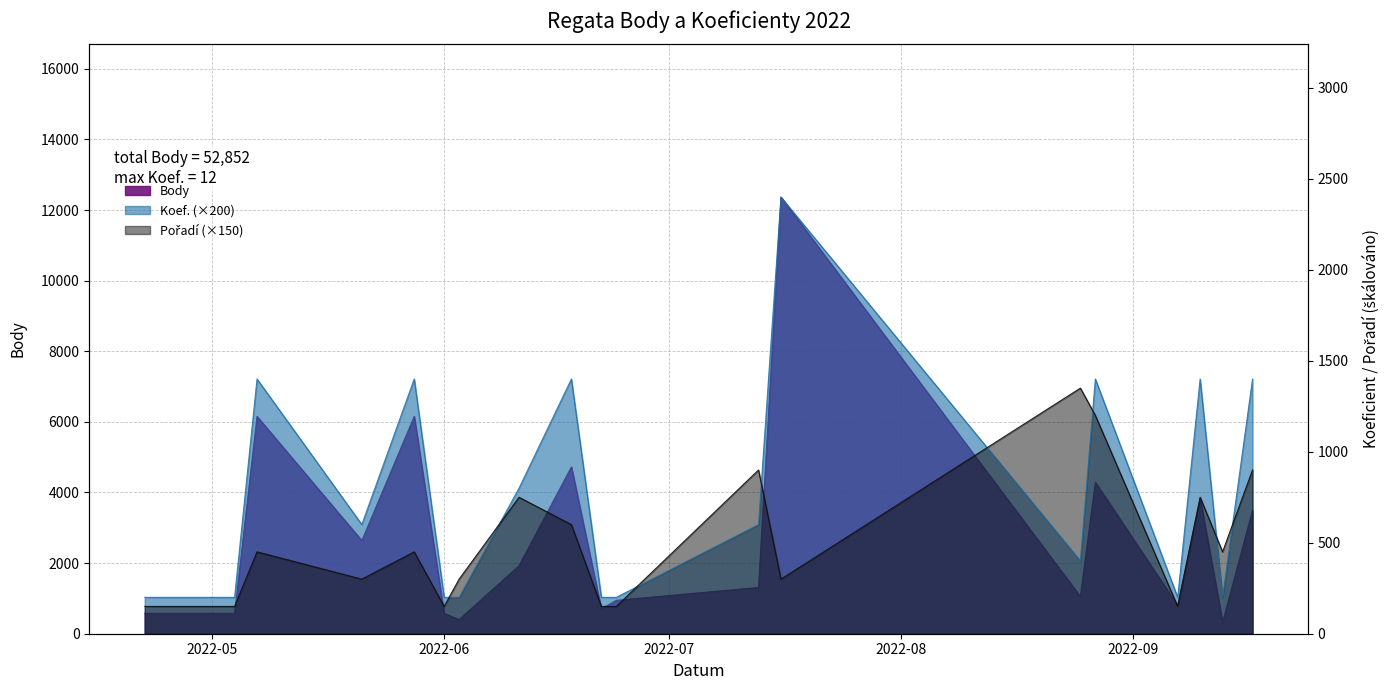

What value does the Pořadí series have at 2022-09-07, to the nearest 10?

150